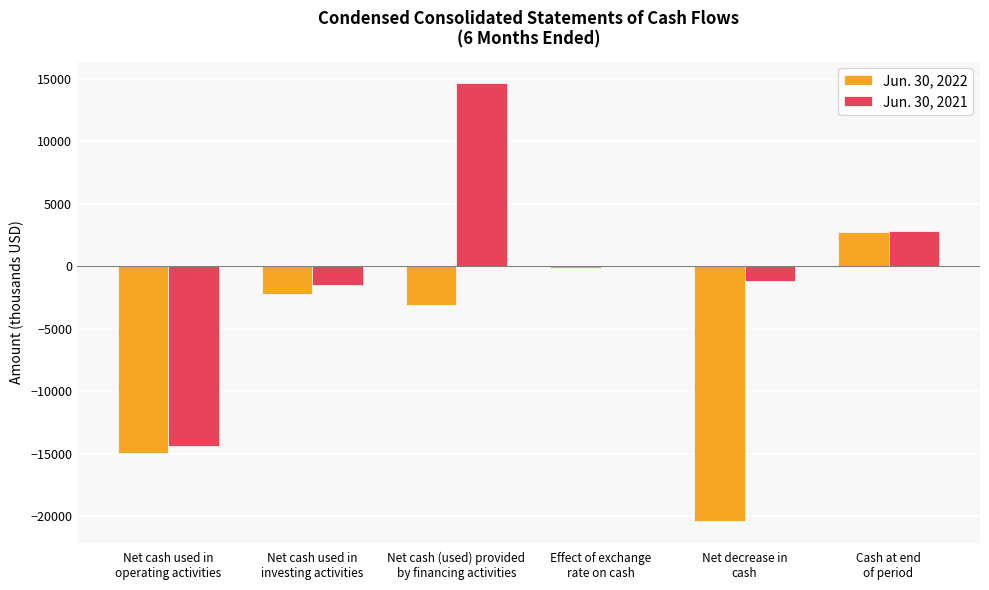

What is the difference between the Jun. 30, 2022 values at Effect of exchange
rate on cash and Net cash used in
operating activities?

14868